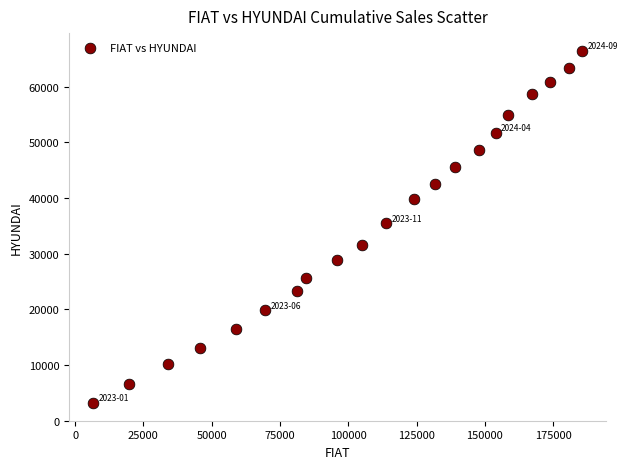

What is the range of X values (max minus min)?

178825